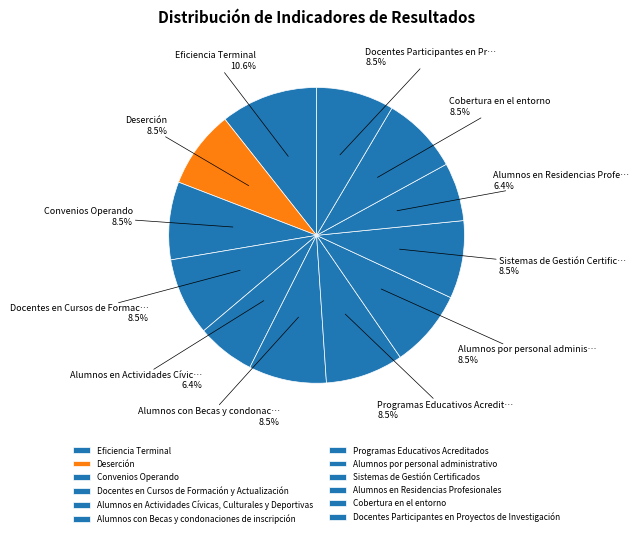

Count the number of slices in the pie.

12